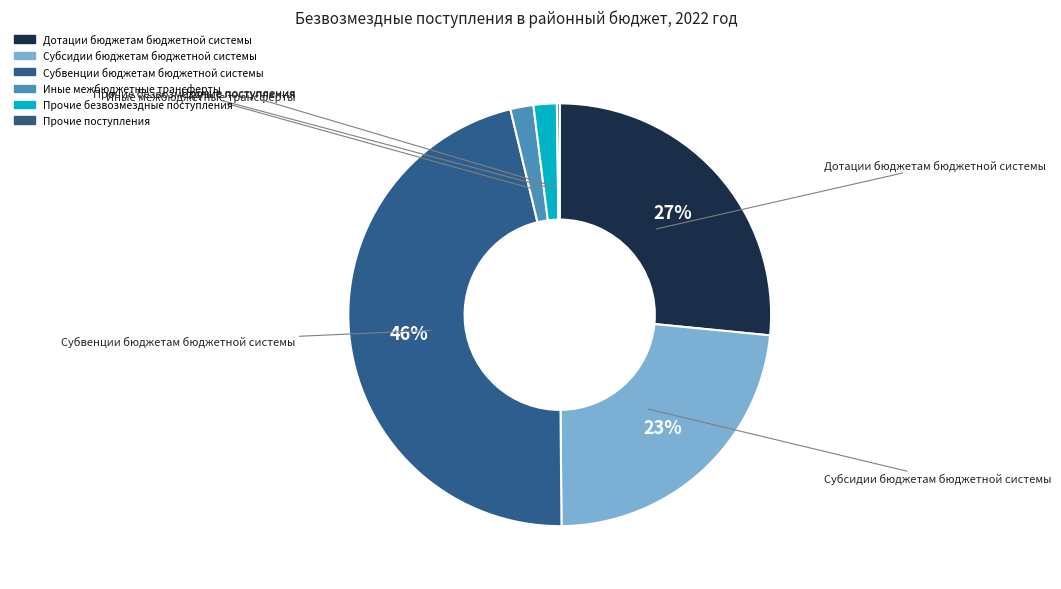

What is the largest slice in the pie chart?

Субвенции бюджетам бюджетной системы